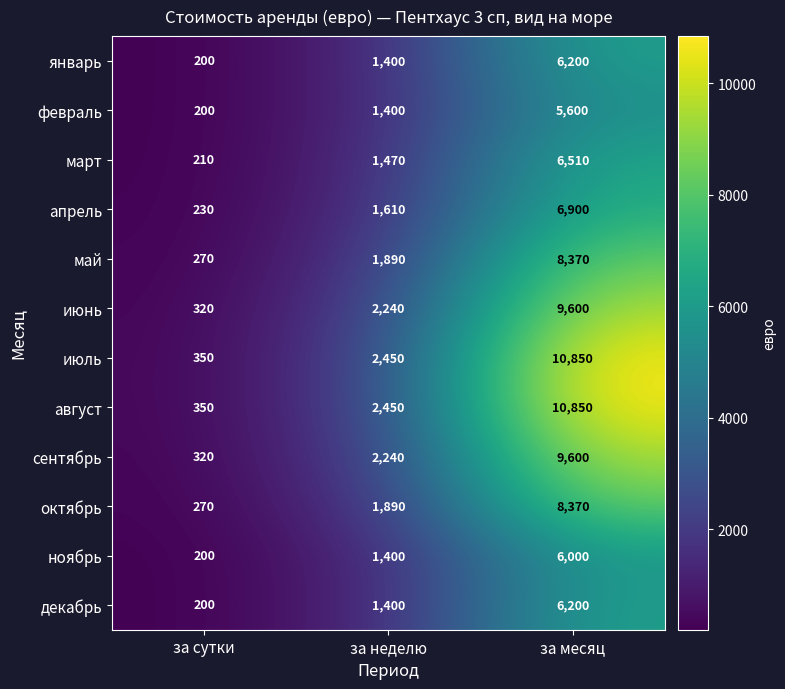

List the labels in order of декабрь value, largest first.

за месяц, за неделю, за сутки